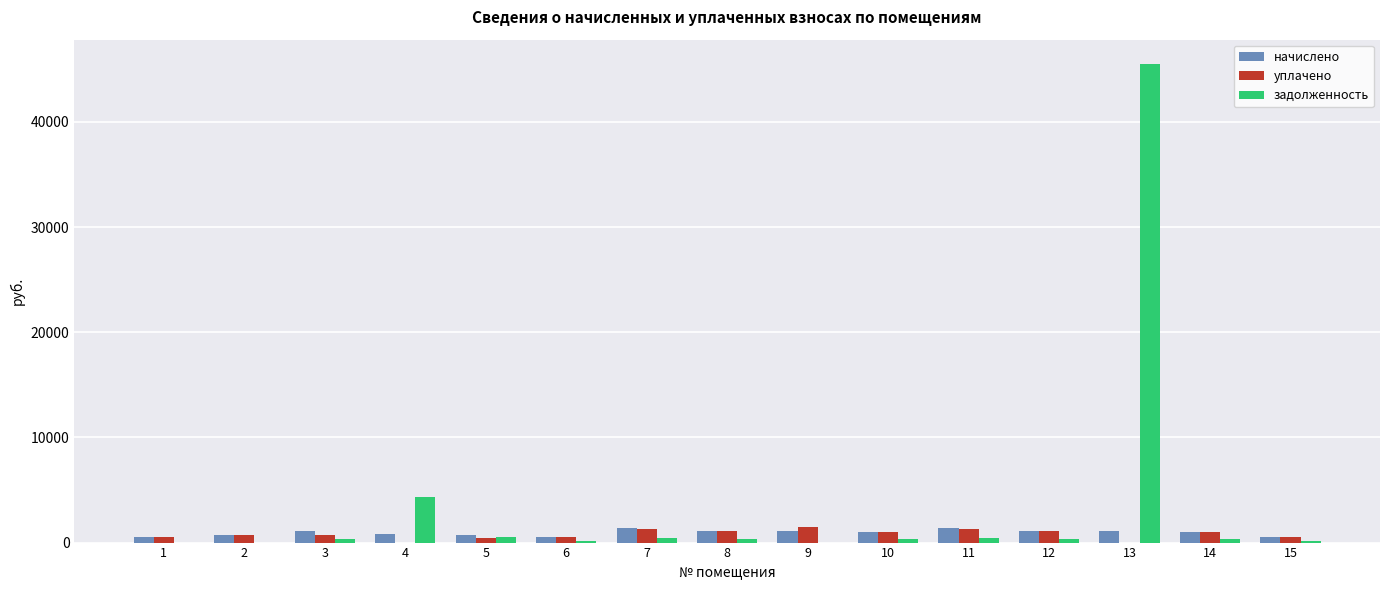

What is the maximum value shown in the chart?

45550.4